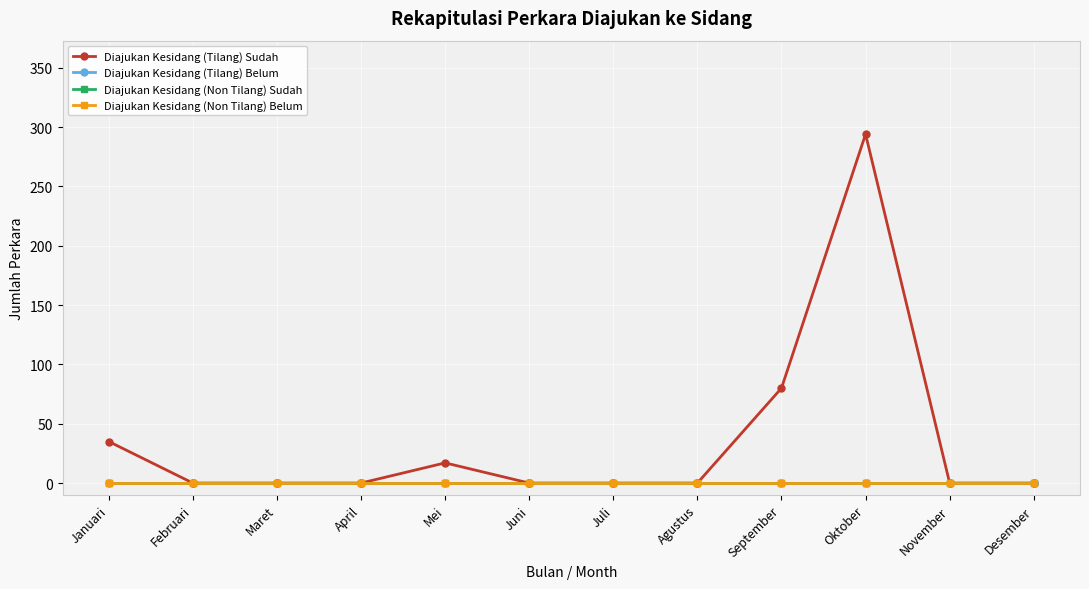

Does the chart have visible grid lines?

Yes